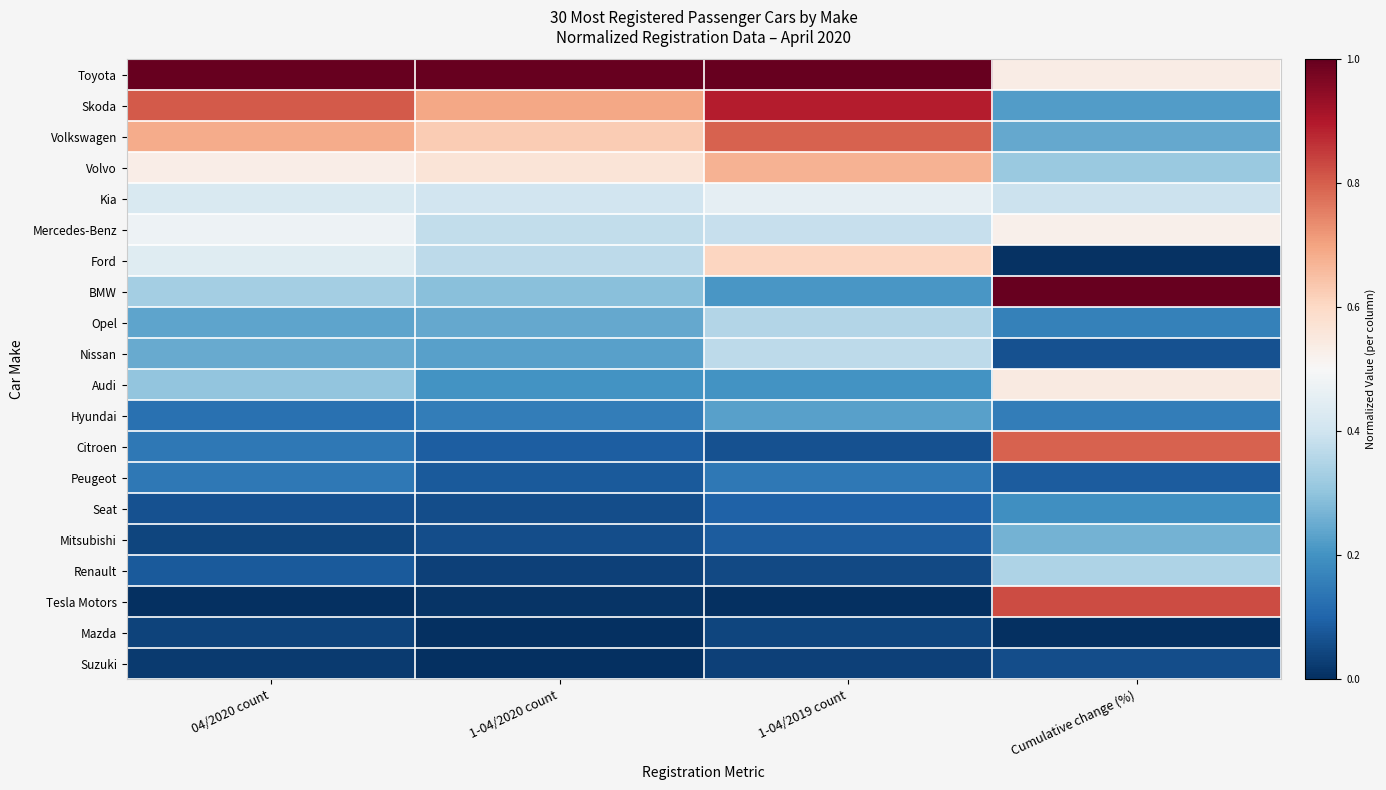

At how many categories does at least one series exceed 0?

4